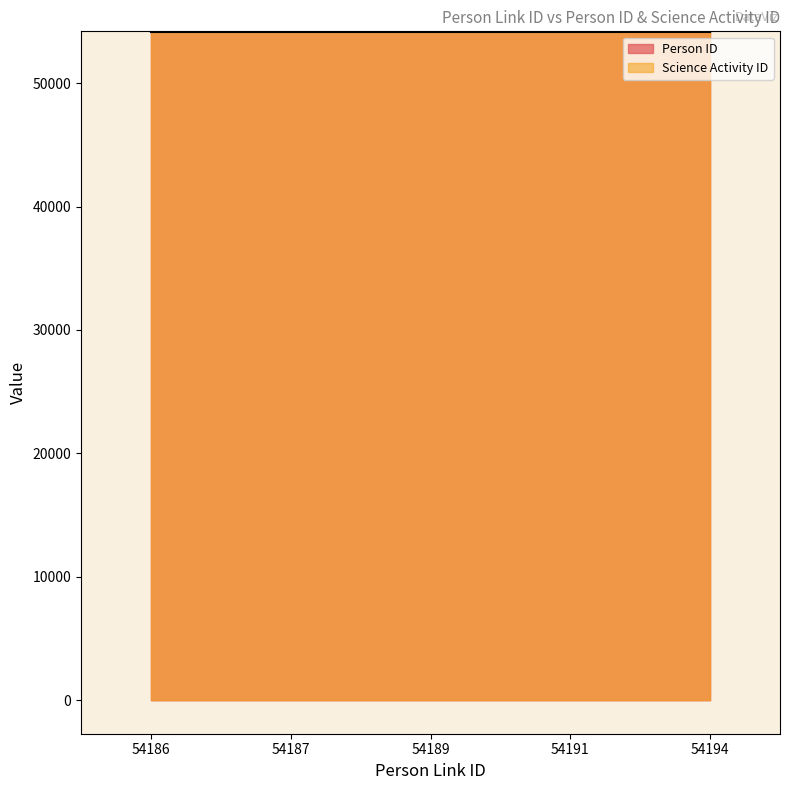

What is the ratio of the value at 54186 to the value at 54187?

1.0